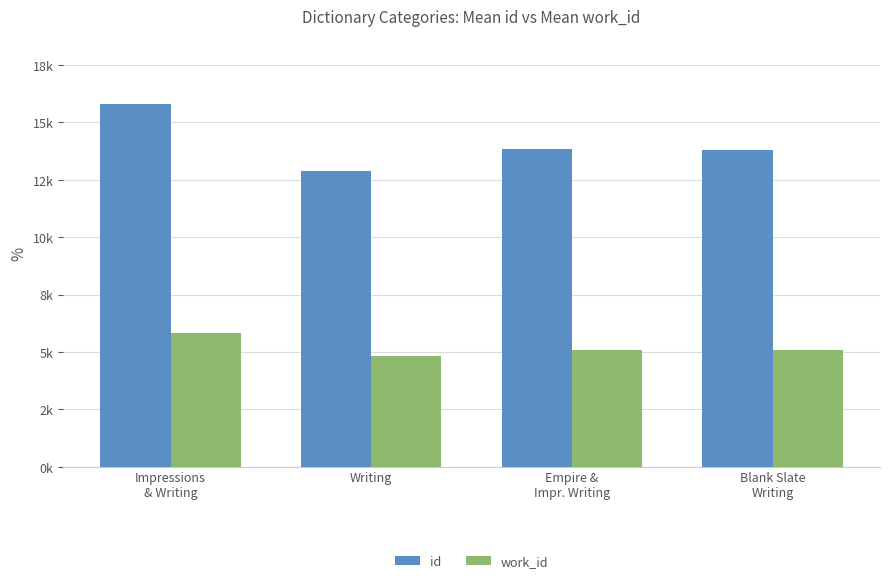

What is the average value of the id series?

14072